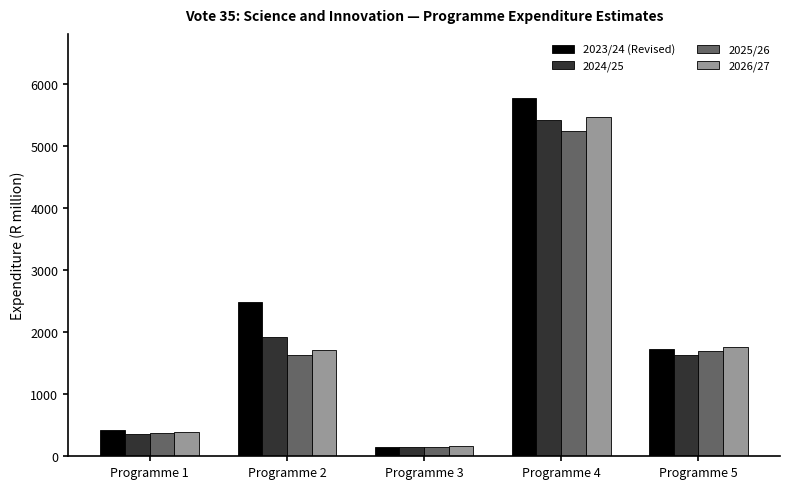

What is the average value of the 2026/27 series?

1902.0